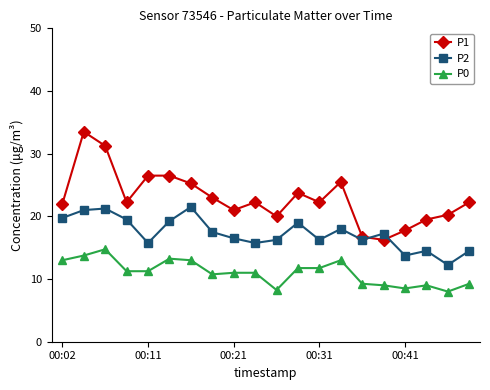

What is the value of the P0 point at the 18th from the left?

9.0